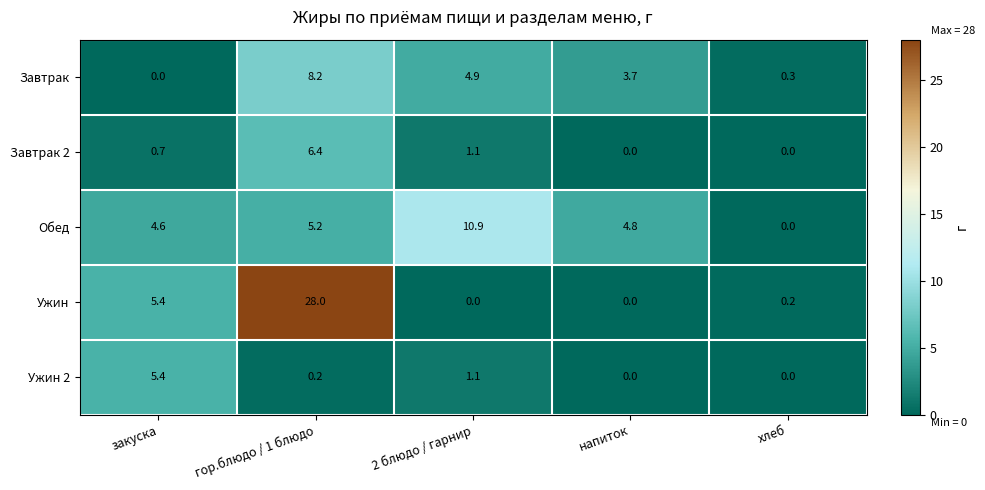

Which category has the highest value in the Обед series?

2 блюдо / гарнир